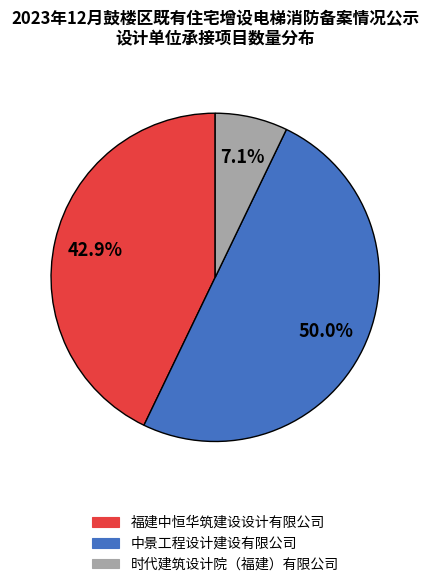

What portion of the pie excludes 时代建筑设计院（福建）有限公司?

92.9%